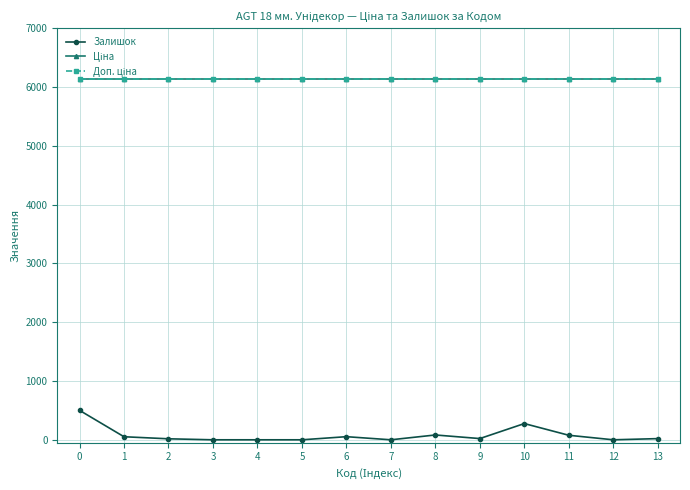

True or false: Ціна and Залишок intersect in this chart.

False